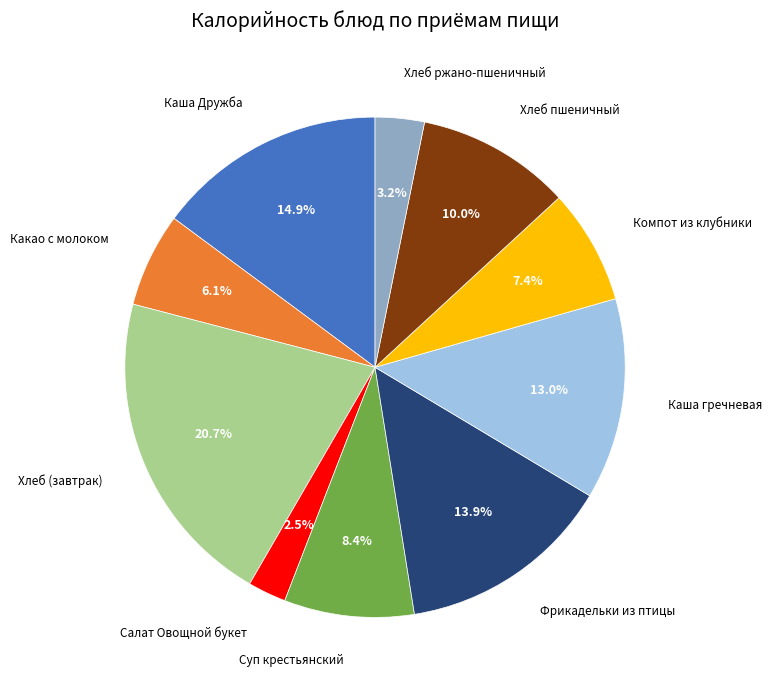

Is there a majority slice in this chart?

No